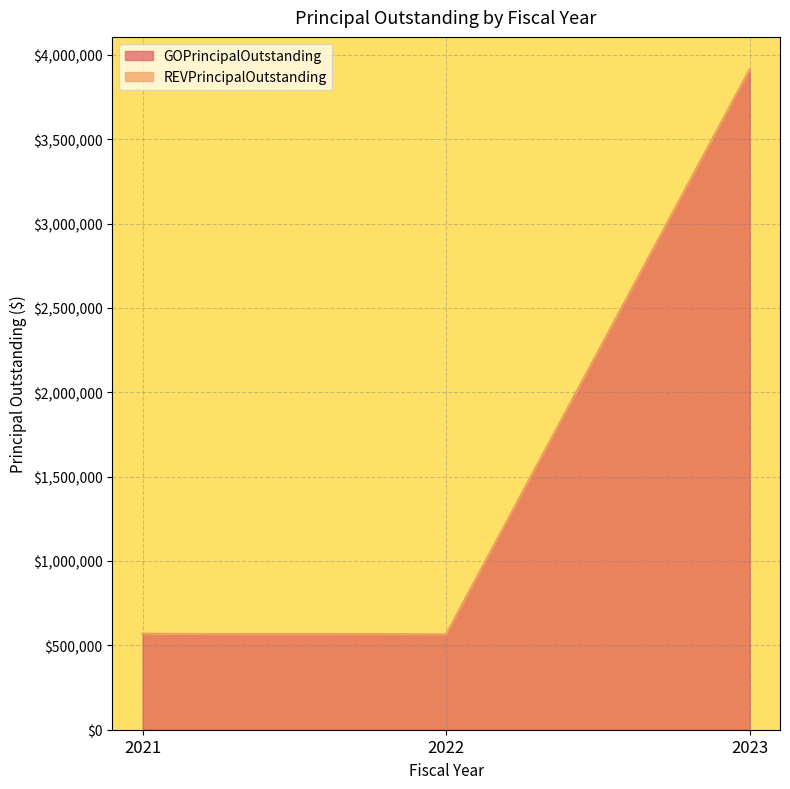

Reading left to right, extract all data points from this chart.

568000	563000	3911000